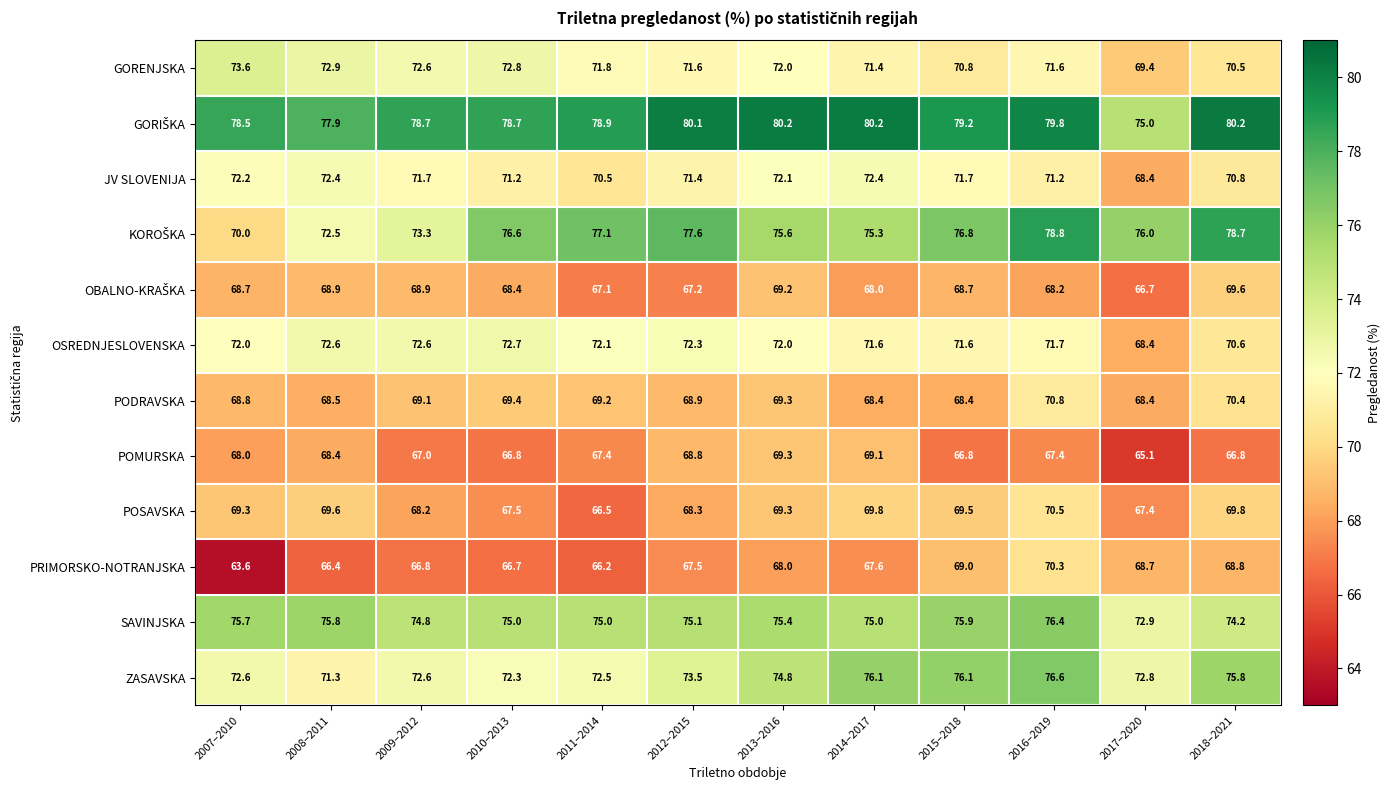

What is the lowest value of the OSREDNJESLOVENSKA series?

68.4